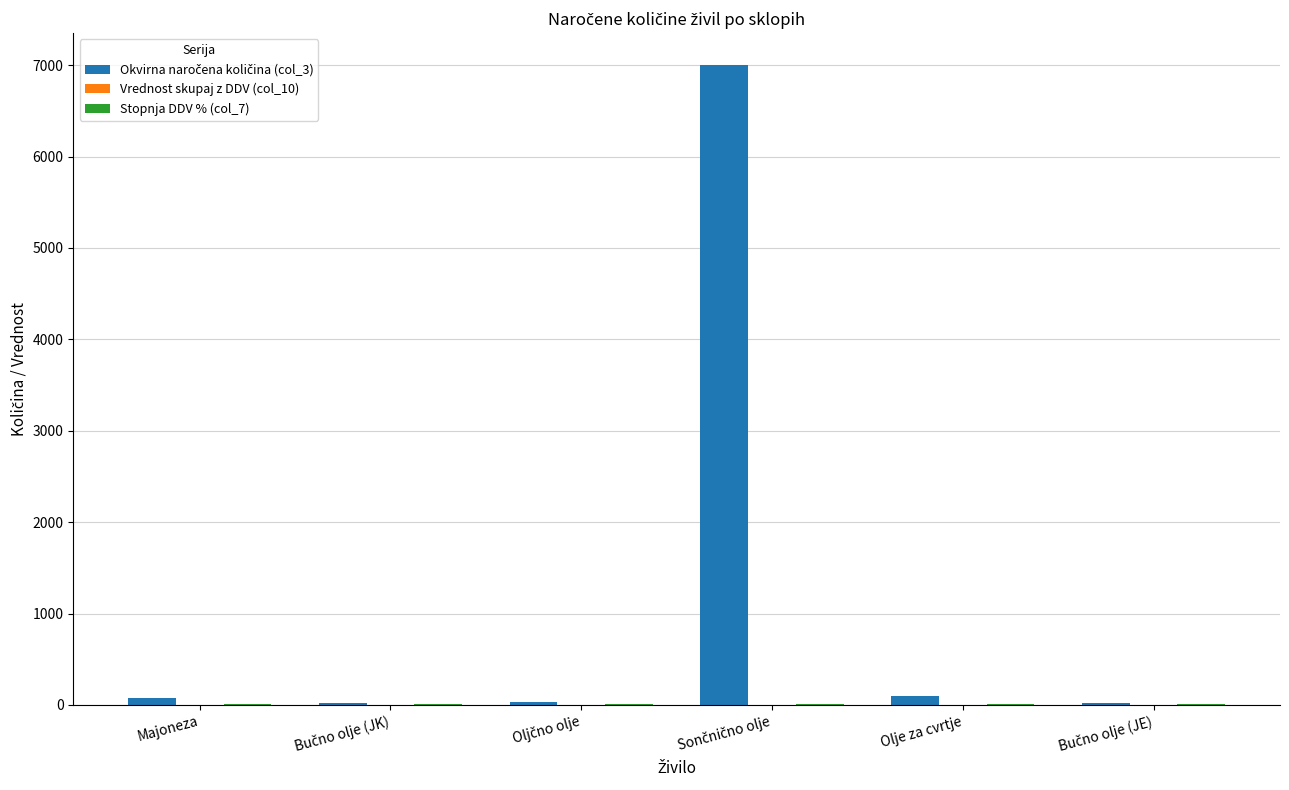

Reading left to right, list all the values displayed in this chart.

Okvirna naročena količina (col_3): Majoneza=80.0	Bučno olje (JK)=20.0	Oljčno olje=30.0	Sončnično olje=7000.0	Olje za cvrtje=100.0	Bučno olje (JE)=20.0
Vrednost skupaj z DDV (col_10): Majoneza=0.0	Bučno olje (JK)=0.0	Oljčno olje=0.0	Sončnično olje=0.0	Olje za cvrtje=0.0	Bučno olje (JE)=0.0
Stopnja DDV % (col_7): Majoneza=9.5	Bučno olje (JK)=9.5	Oljčno olje=9.5	Sončnično olje=9.5	Olje za cvrtje=9.5	Bučno olje (JE)=9.5